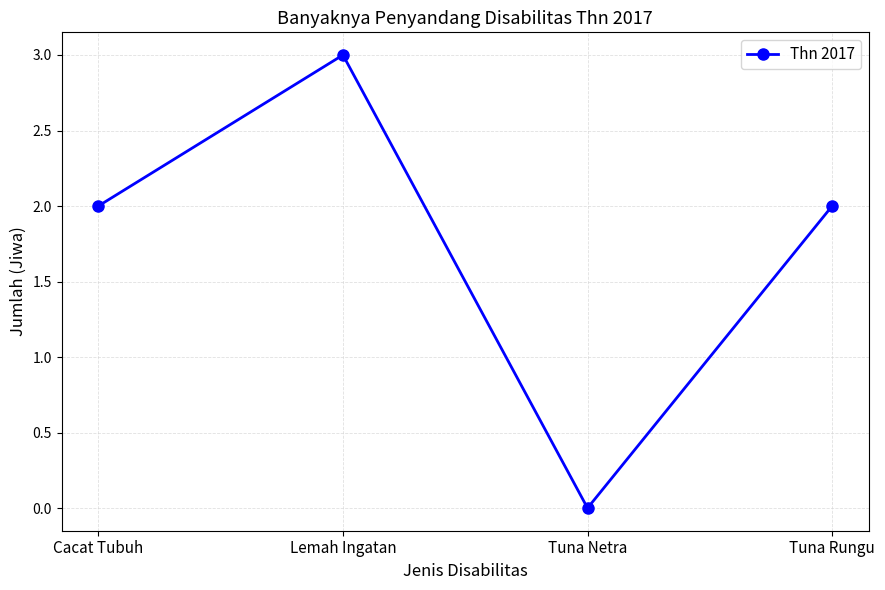

Count the number of categories in the chart.

4